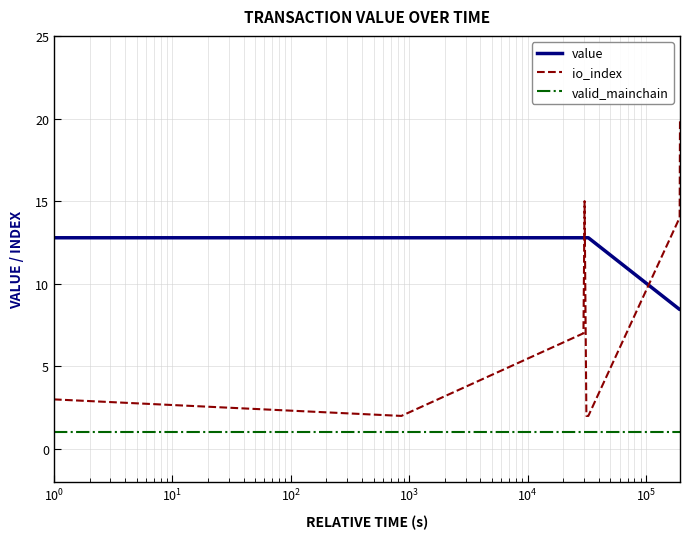

How many distinct data groups are displayed?

3